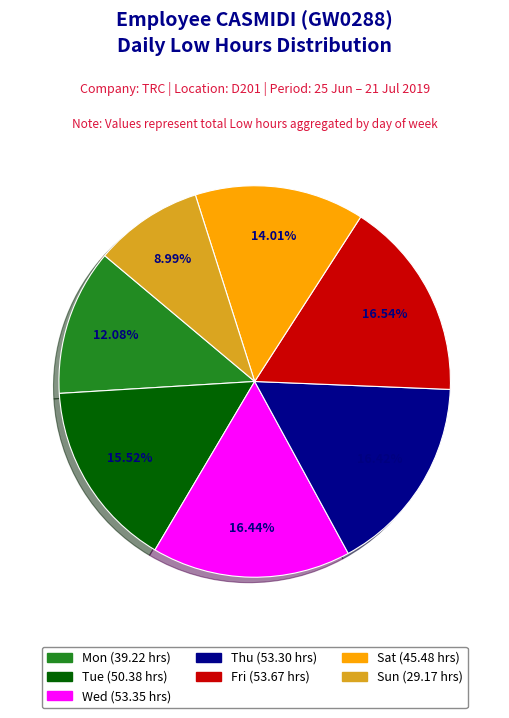

How many slices are in this pie chart?

7